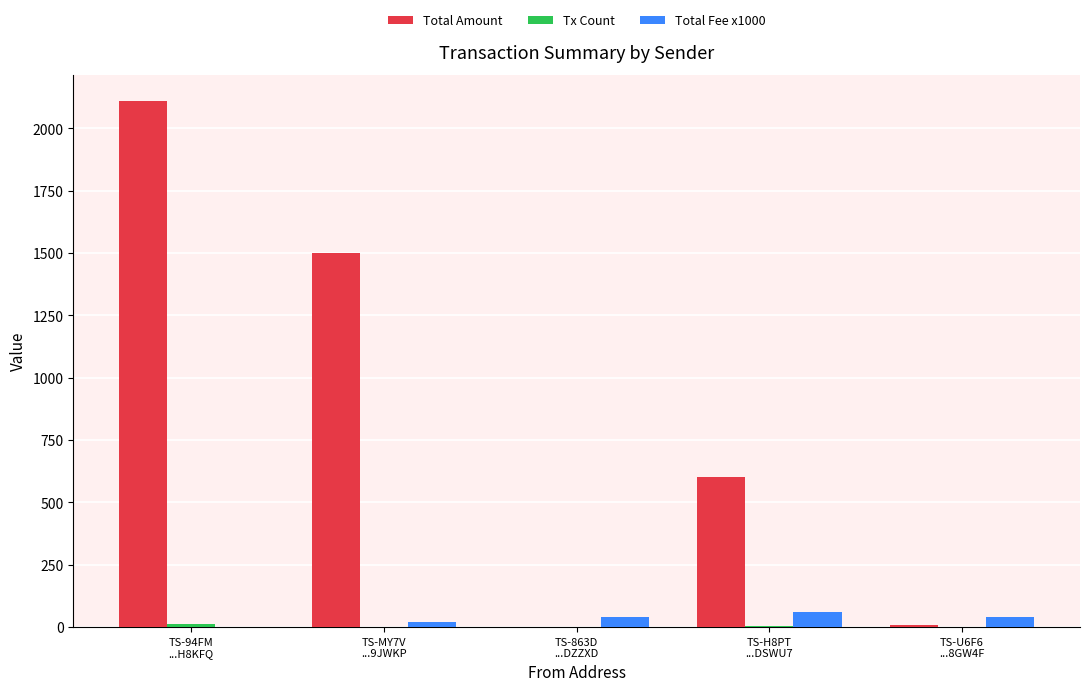

What is the sum of all Total Amount values?

4221.1